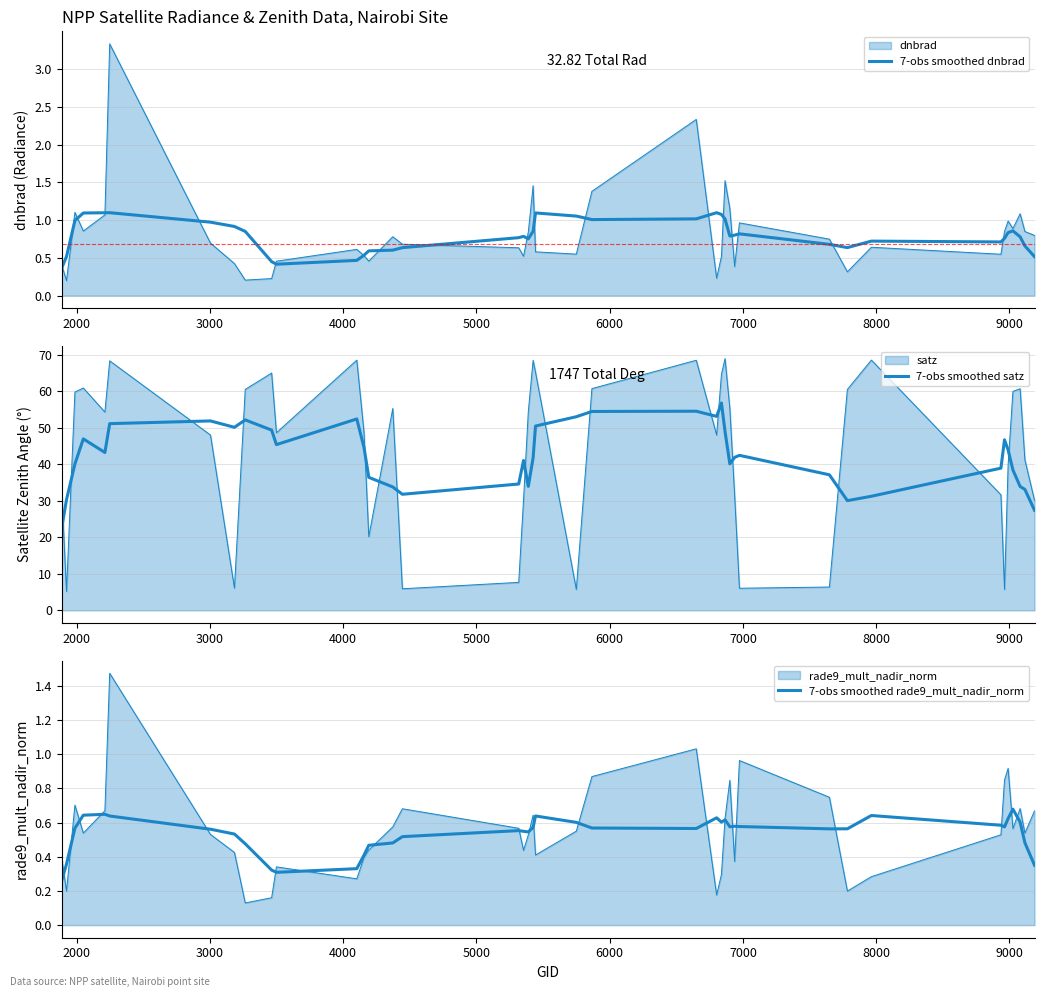

What is the value of the 7-obs smoothed dnbrad point at the 31st from the left?

0.7